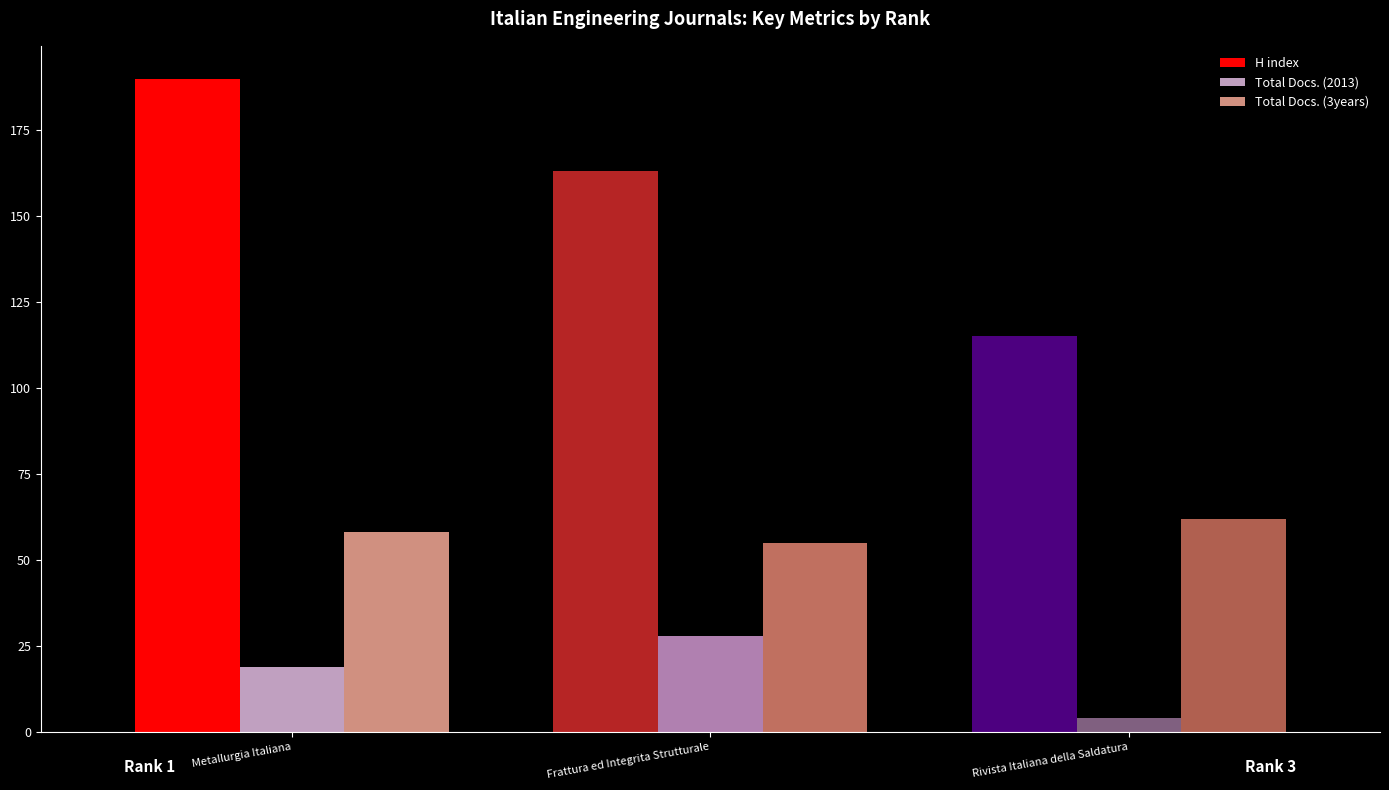

The value of Total Docs. (3years) at Rivista Italiana della Saldatura is 62. True or false?

True